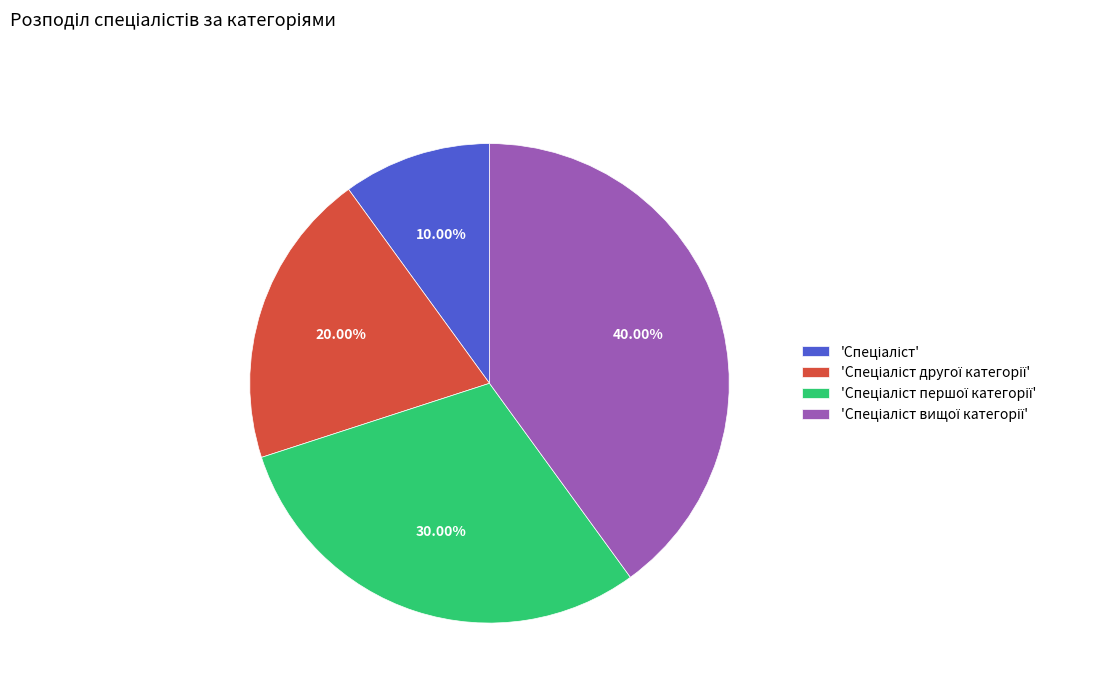

Is there any slice that represents more than half of the pie?

No